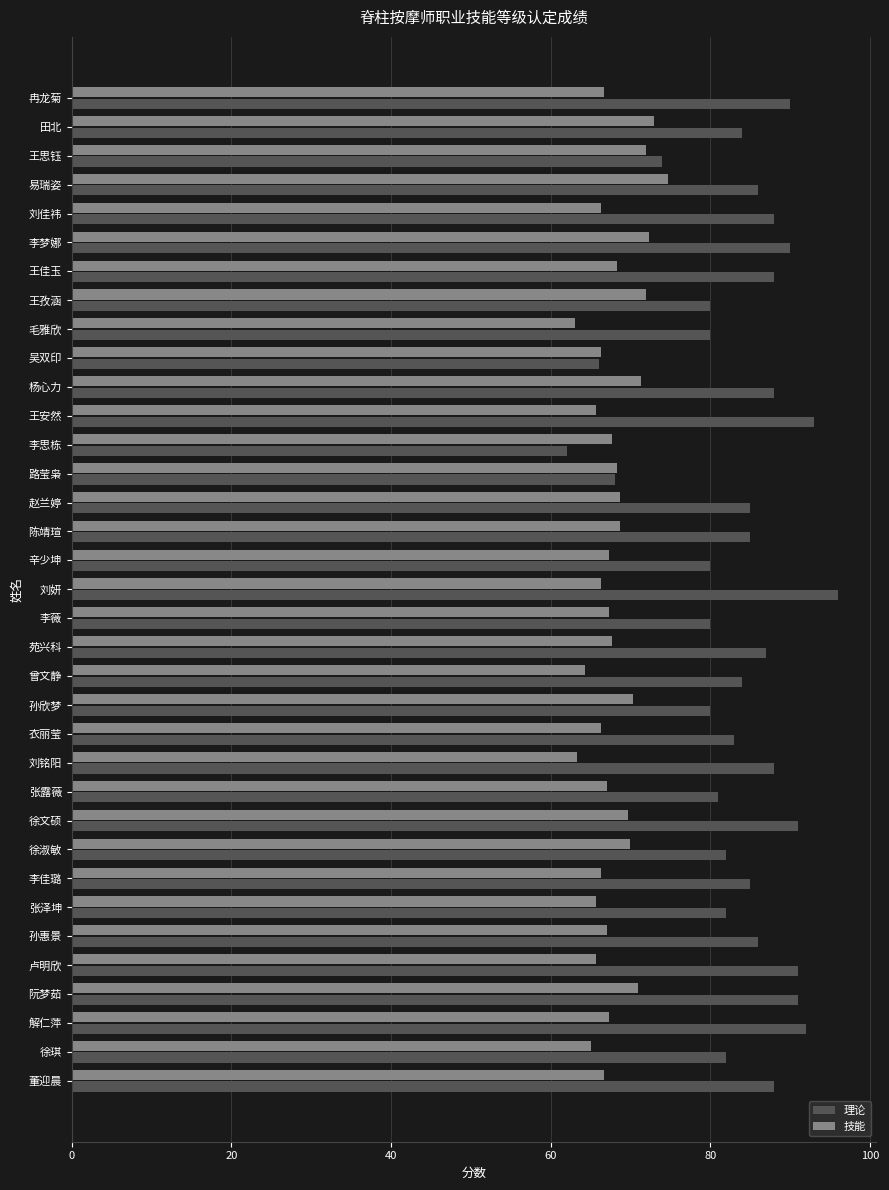

Which series has the largest total across all categories?

理论